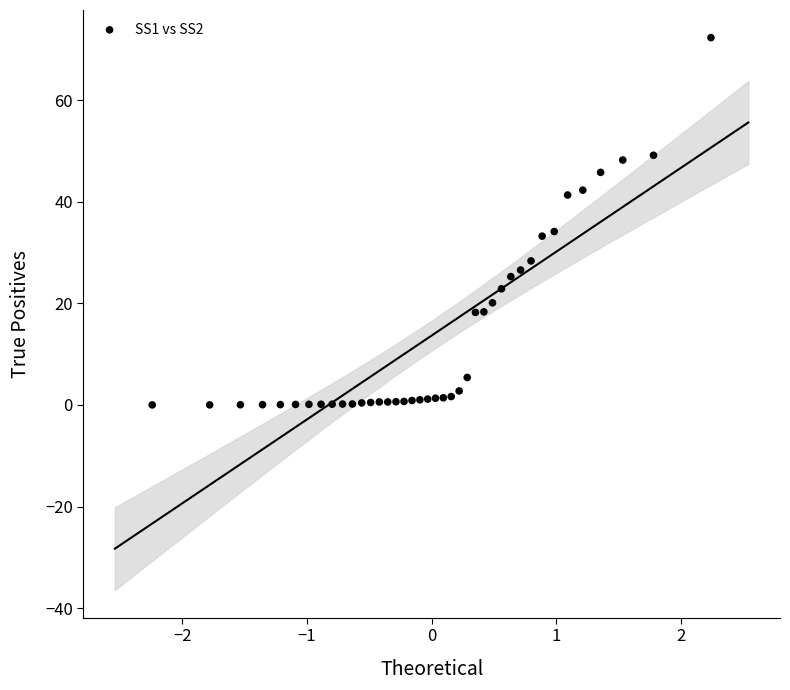

What is the range of Y values (max minus min)?

72.3